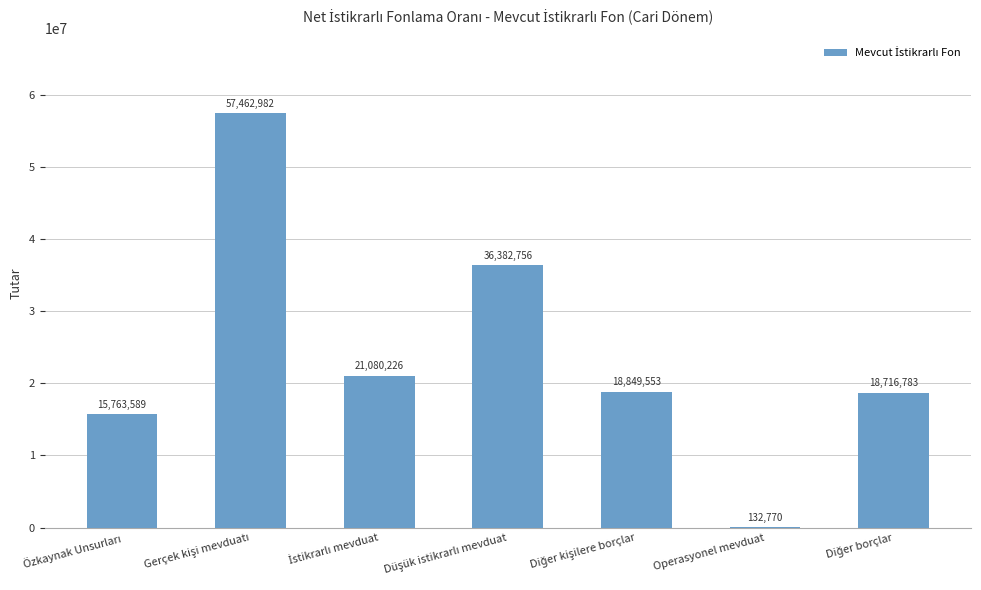

Count the number of categories in the chart.

7